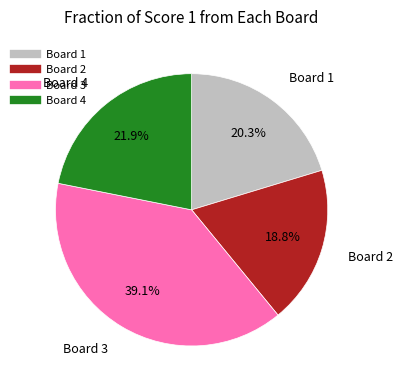

Is there a majority slice in this chart?

No